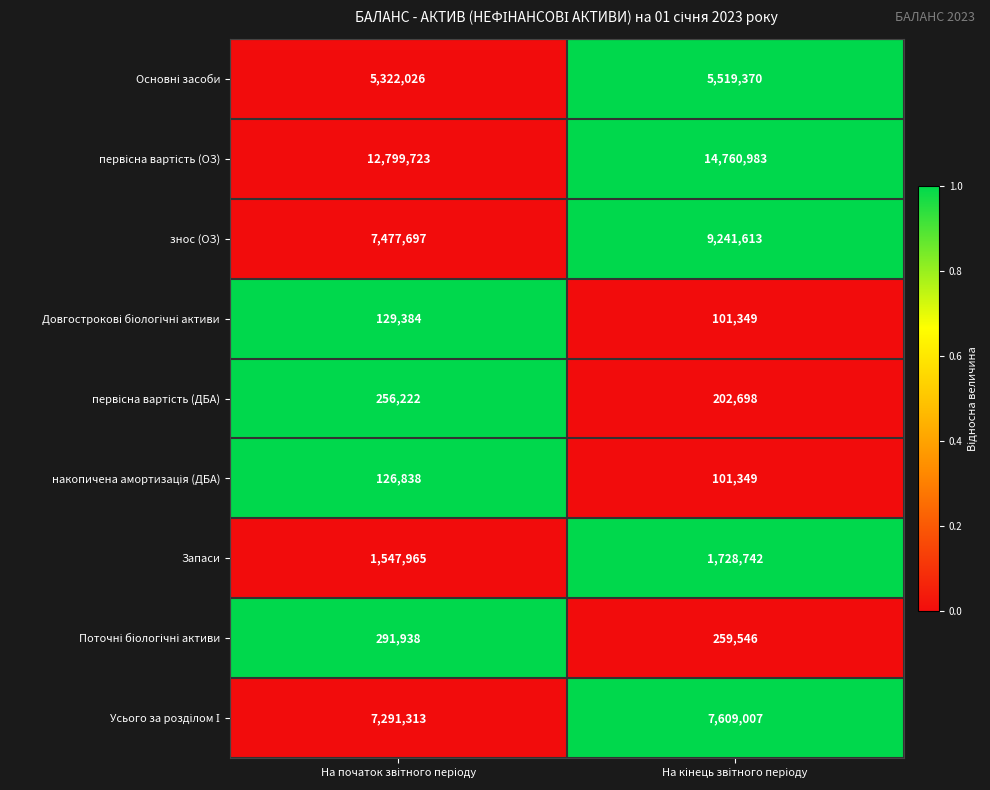

What is the average value of the знос (ОЗ) series?

8359655